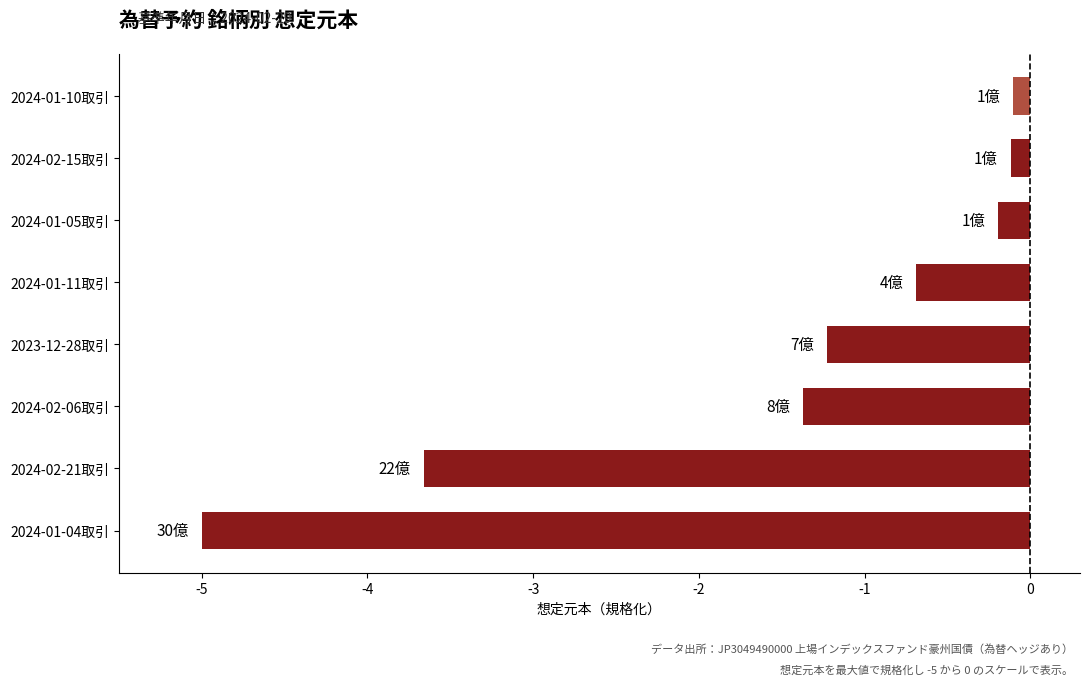

What is the difference between the maximum and minimum values?

4.9